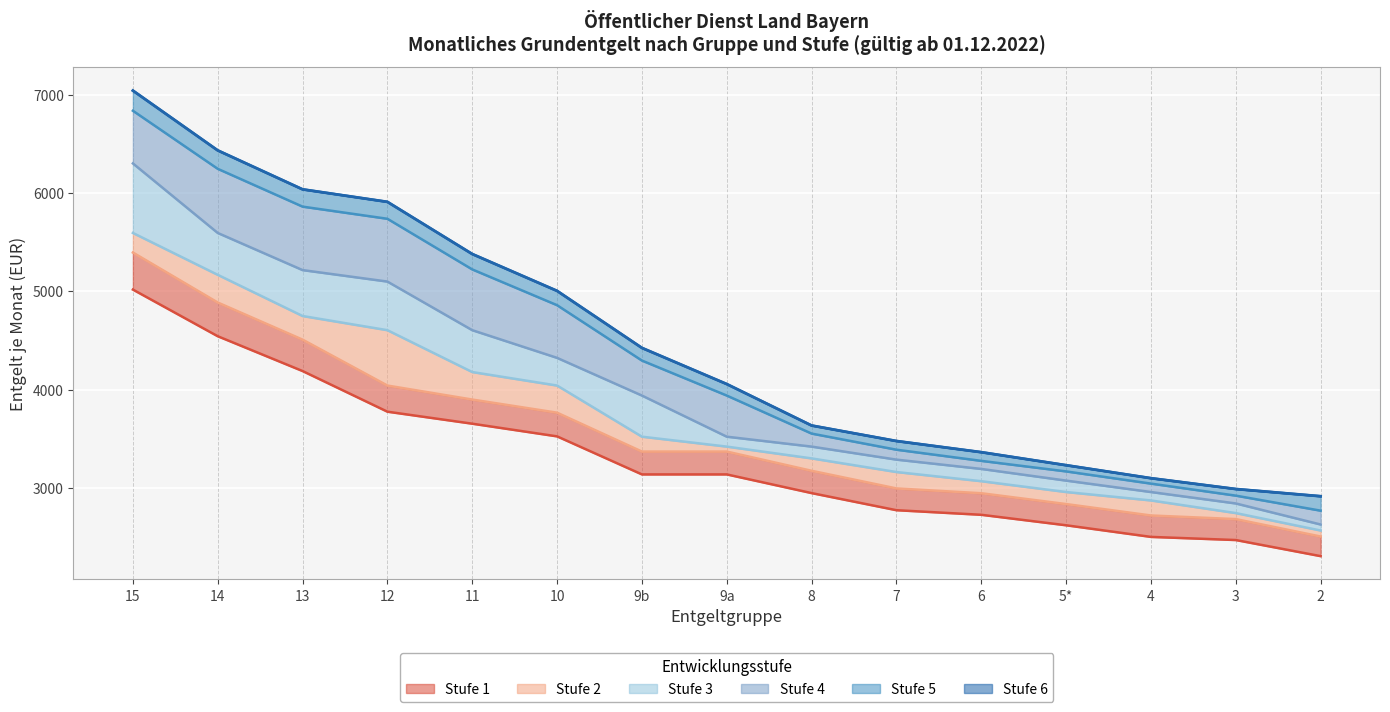

What is the greatest value displayed?

7042.3